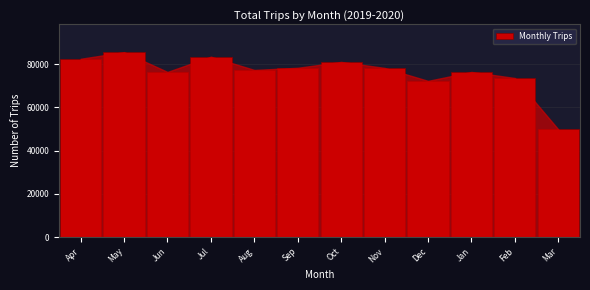

The value at Jul is 21933. True or false?

False